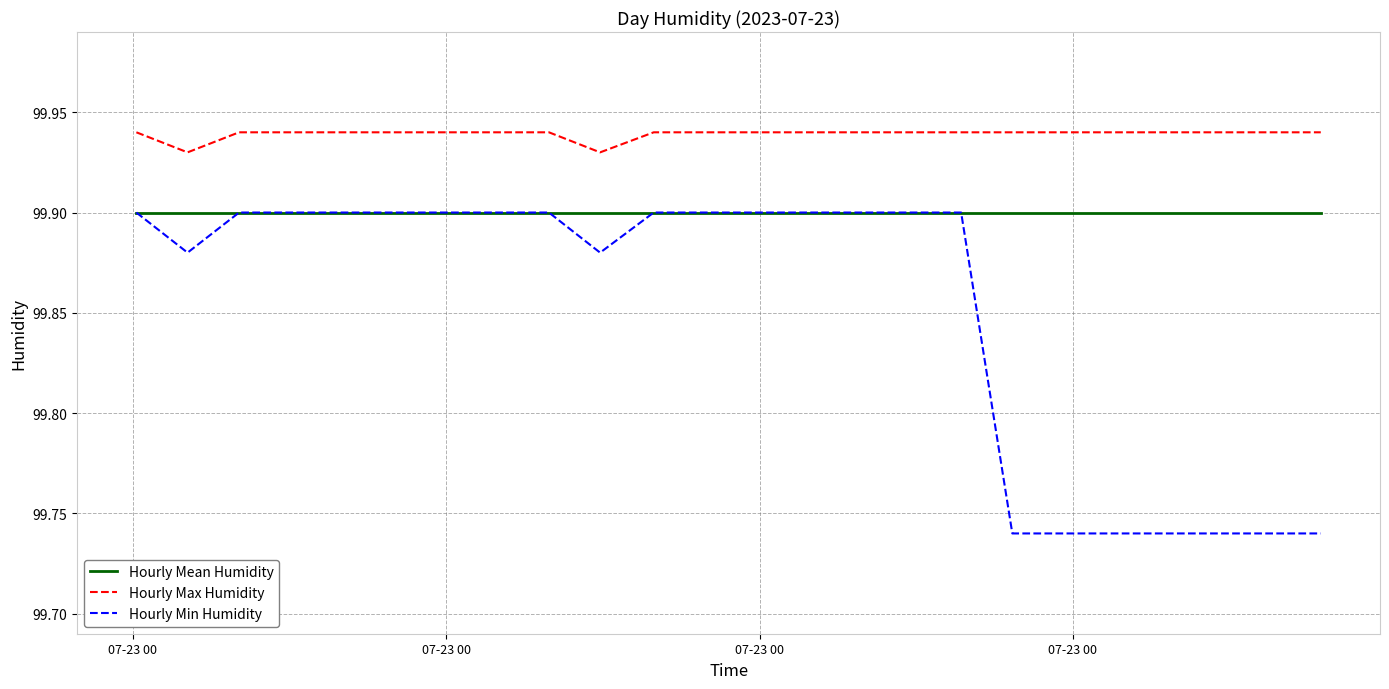

True or false: Hourly Max Humidity and Hourly Min Humidity cross at least once.

False